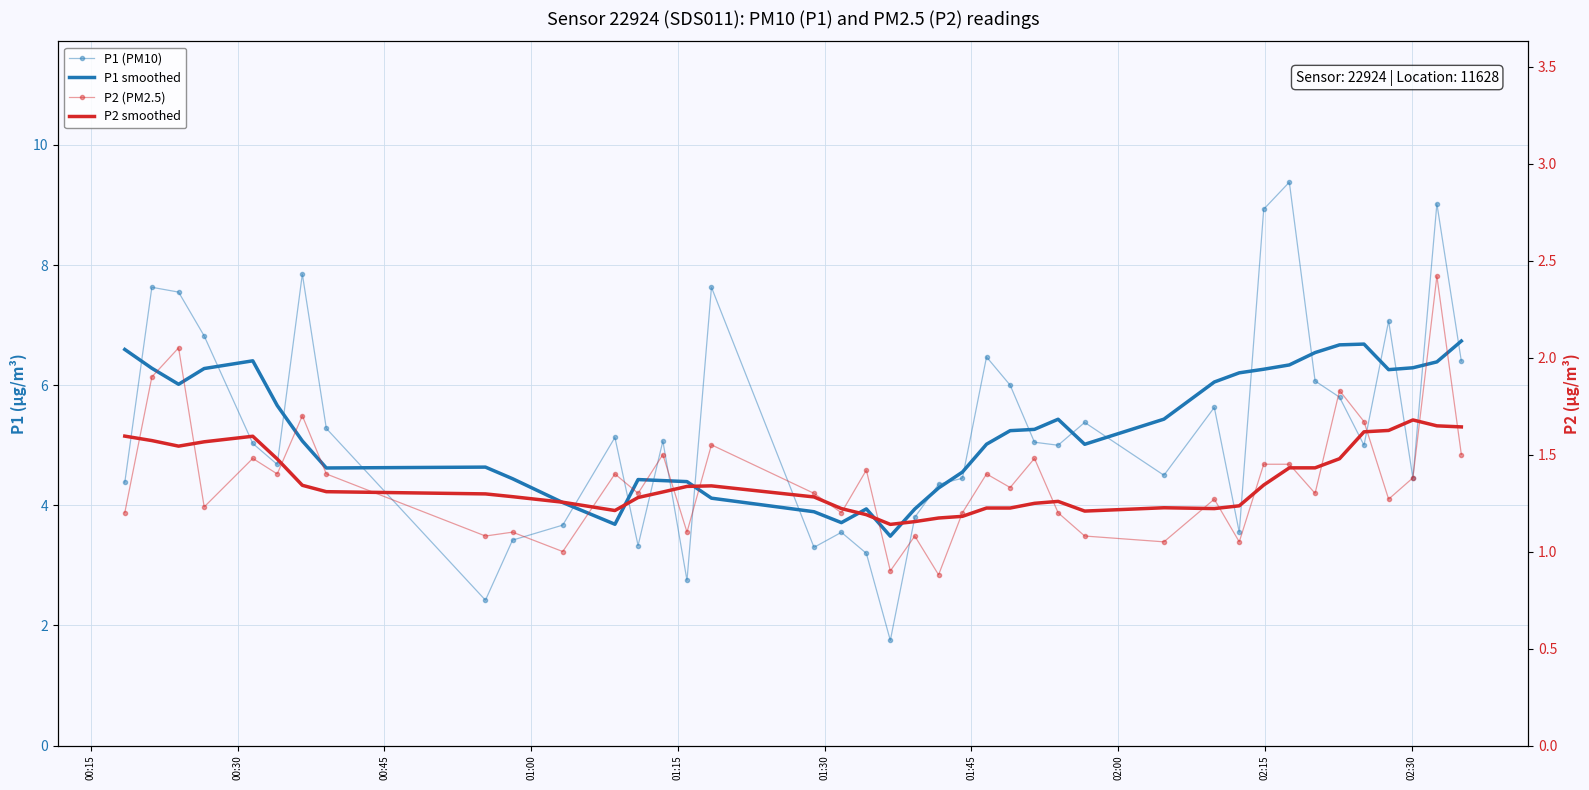

What is the value of the P1 smoothed point at the 32nd from the left?

6.3